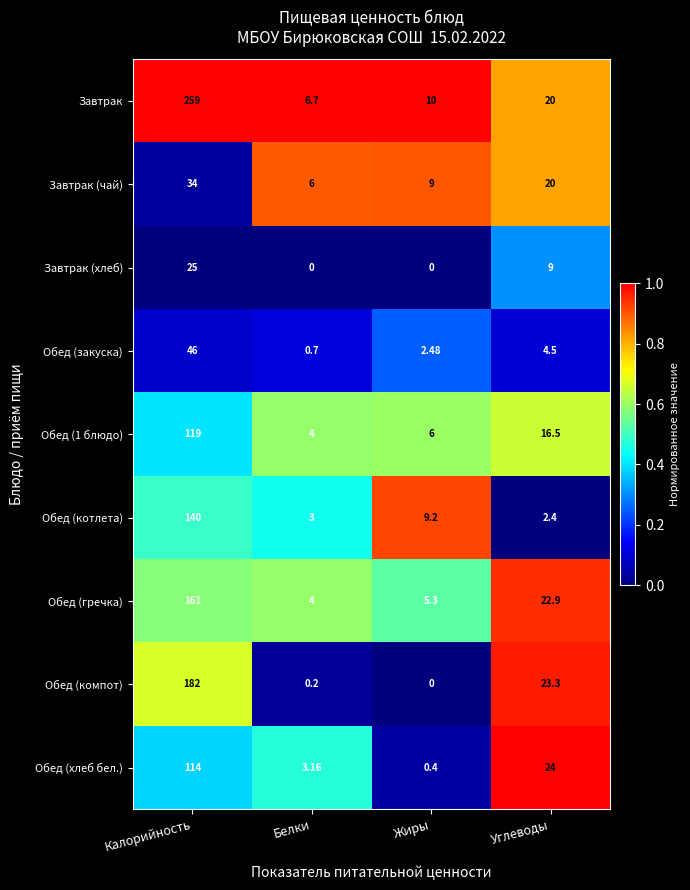

Rank the categories by Обед (1 блюдо) value from highest to lowest.

Калорийность, Углеводы, Жиры, Белки